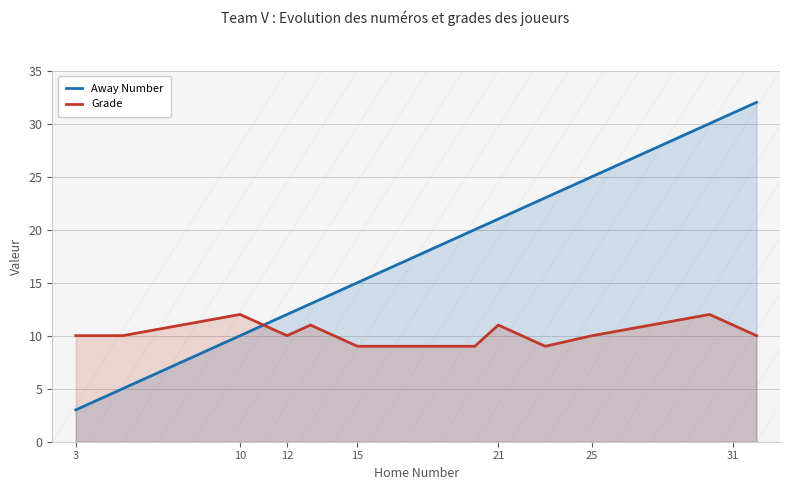

What is the highest value of the Grade series?

12